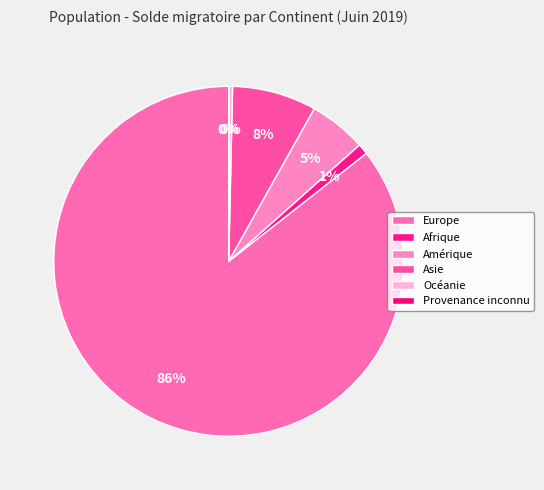

Between Océanie and Afrique, which is larger?

Afrique